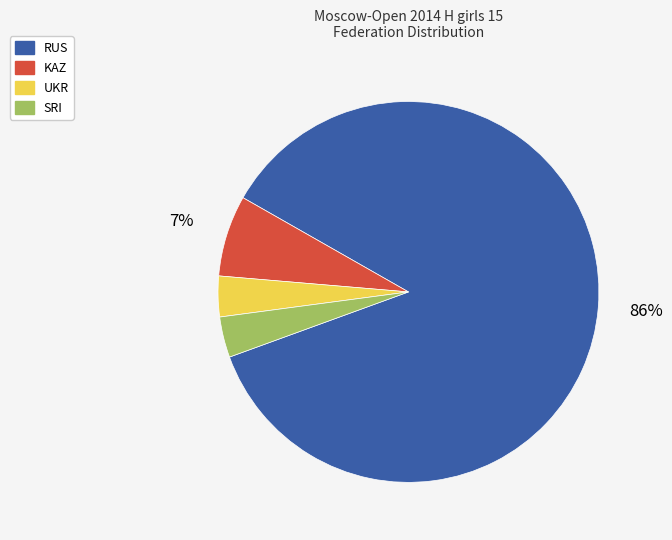

To the nearest percent, what is the average slice percentage?

25%